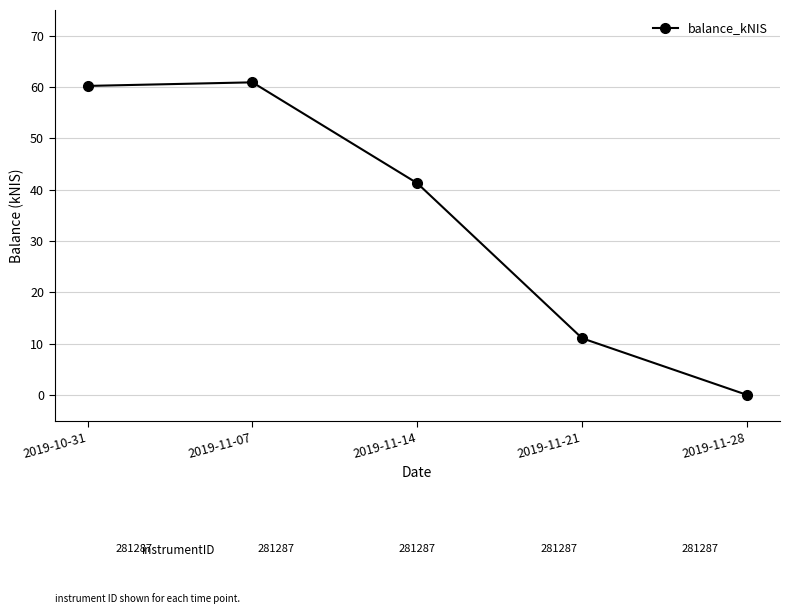

Rank the categories by value from highest to lowest.

2019-11-07, 2019-10-31, 2019-11-14, 2019-11-21, 2019-11-28